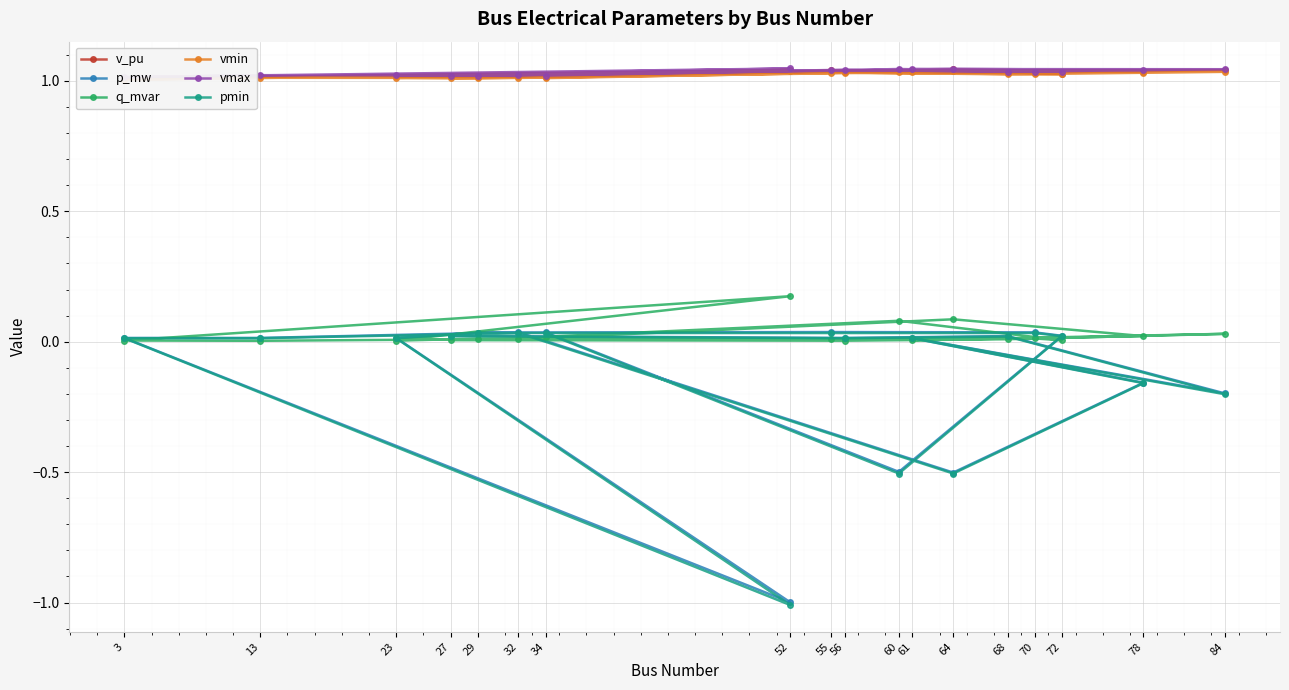

The value of q_mvar at 13 is 0.0. True or false?

True